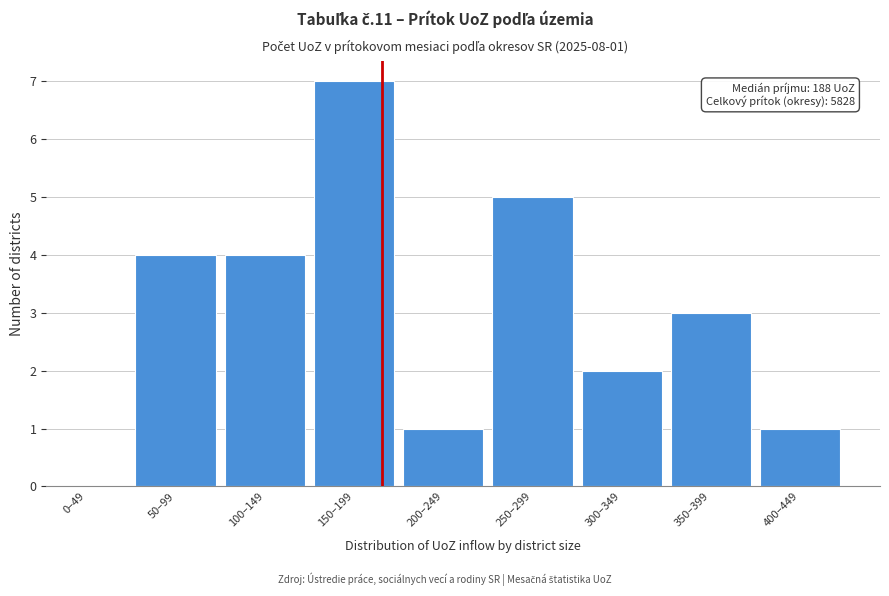

Reading left to right, what are all the values shown in this chart?

0–49=0	50–99=4	100–149=4	150–199=7	200–249=1	250–299=5	300–349=2	350–399=3	400–449=1